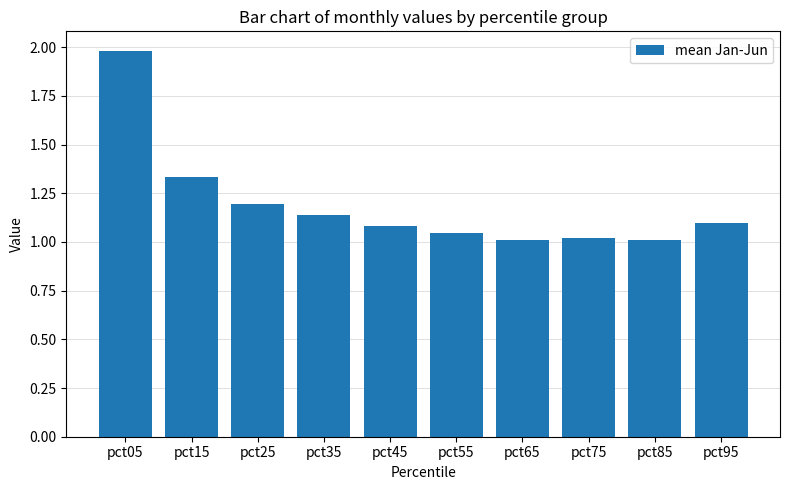

What is the change in value from pct35 to pct75?

-0.1